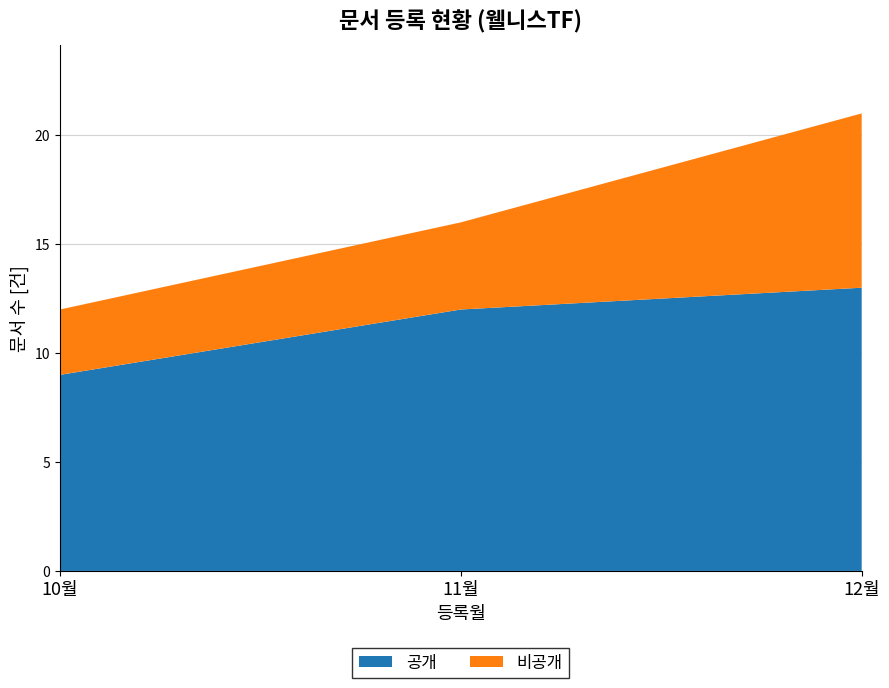

Reading left to right, what are all the values shown in this chart?

12	16	21